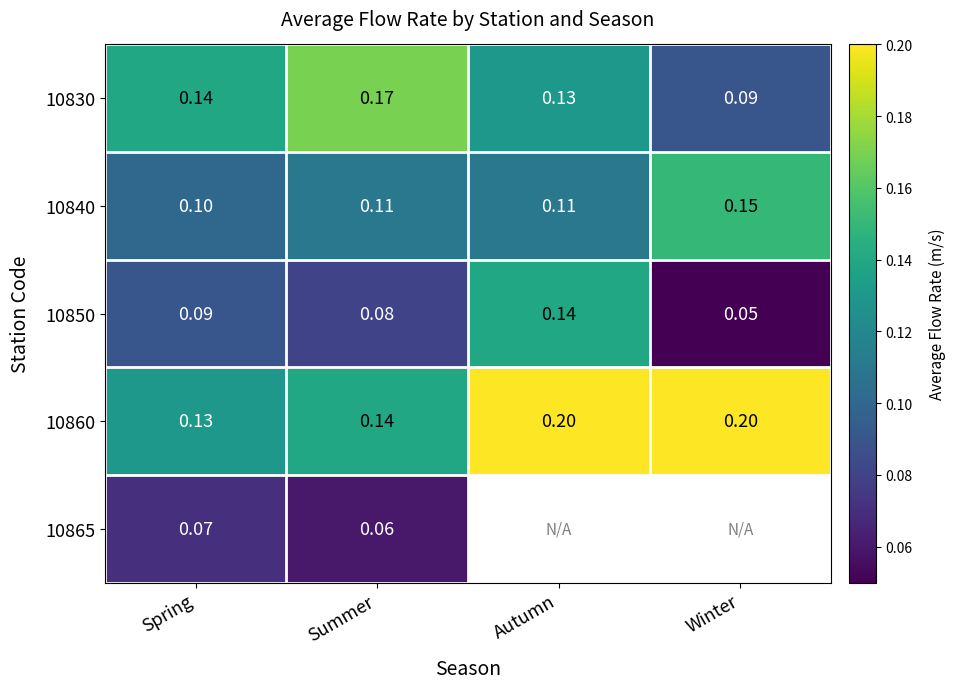

At which category is the sum across all series the highest?

Summer